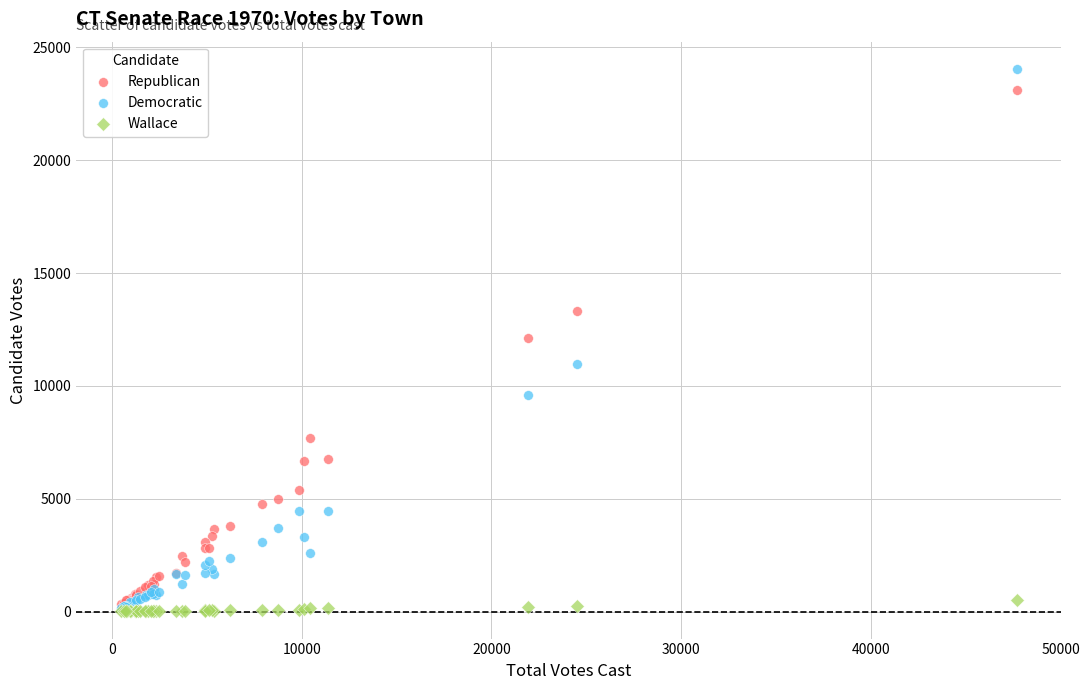

In the Republican series, what Y value is closest to 11725?

12117